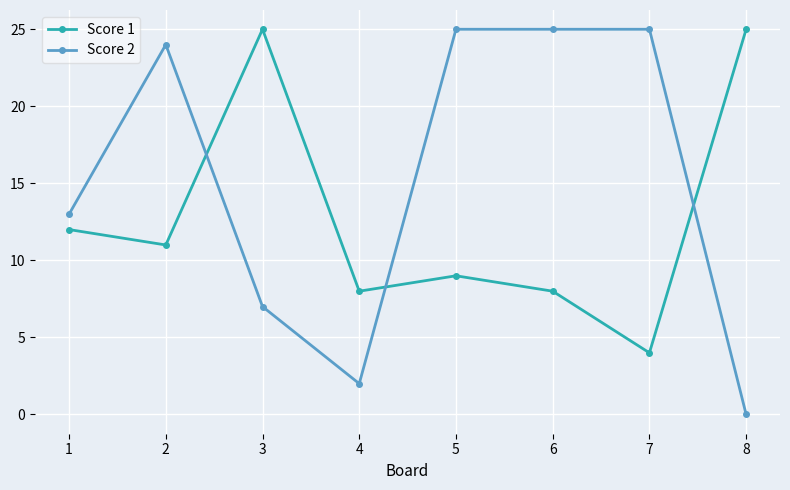

Between 6 and 8, which series saw the biggest shift?

Score 2